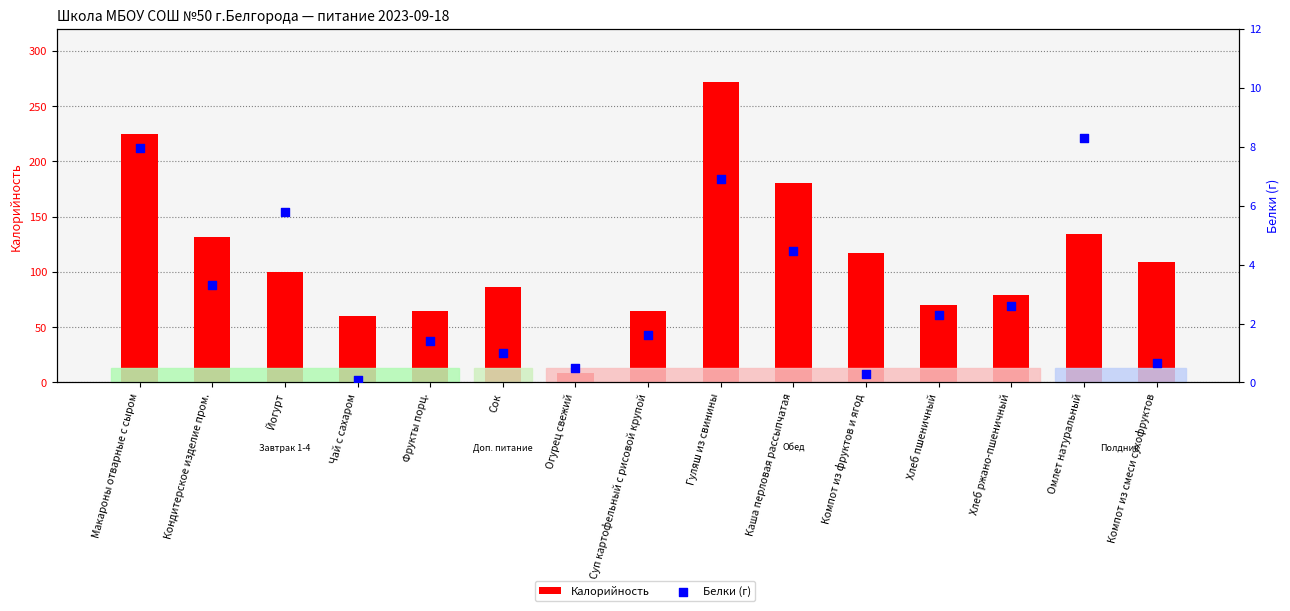

What is the total value across all series at Суп картофельный с рисовой крупой?

66.2